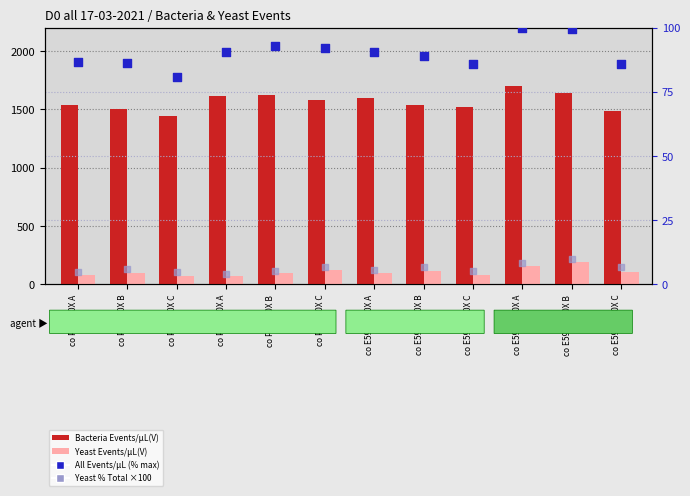

What are all the series names shown in the legend?

Bacteria Events/μL(V), Yeast Events/μL(V), All Events/μL (% max), Yeast % Total (×100)